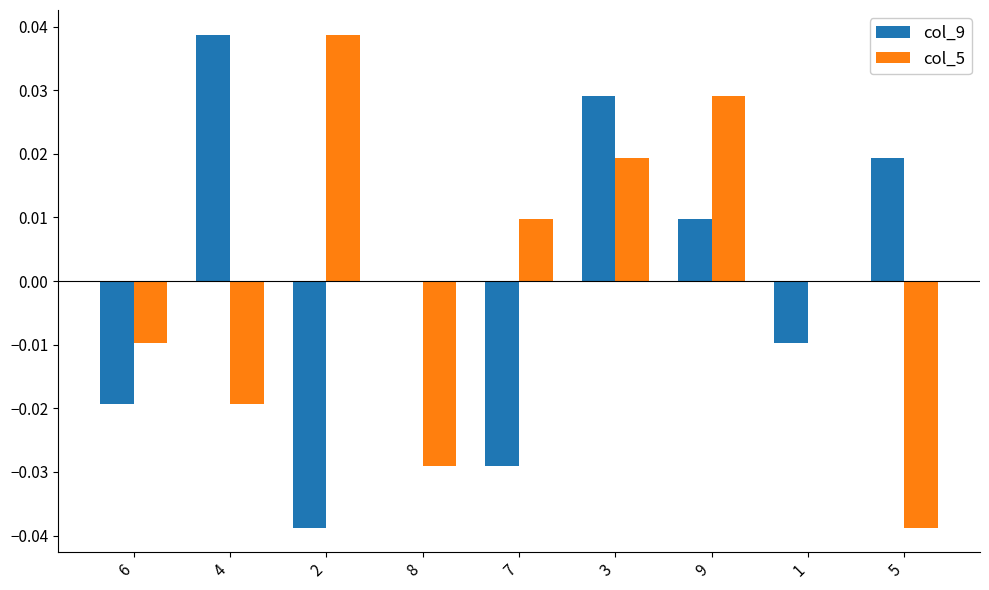

At which label does col_9 first exceed 0?

4